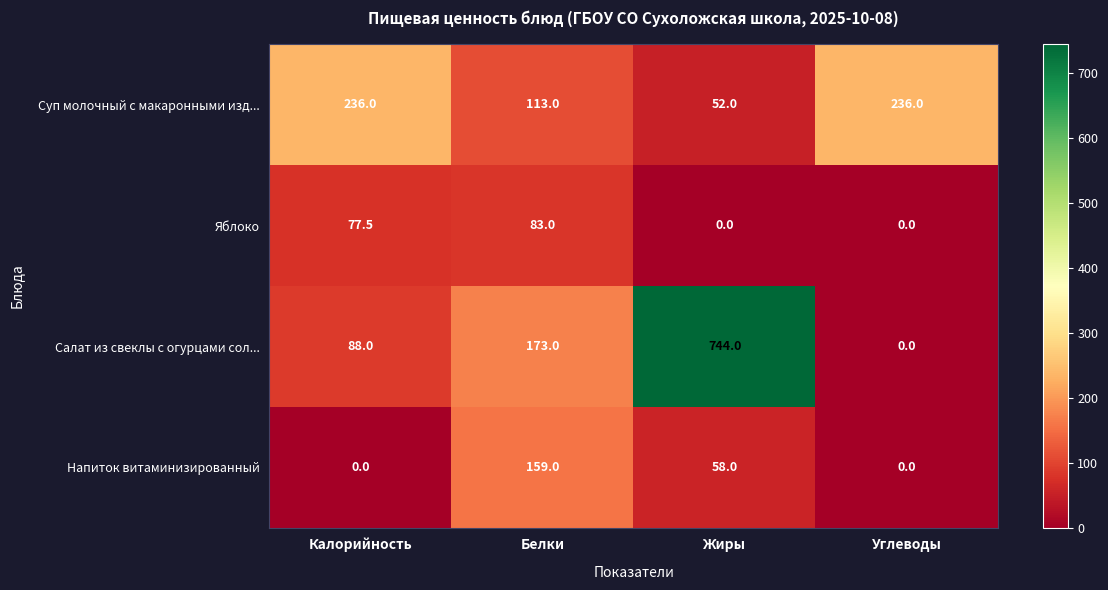

What is the total value across all series at Калорийность?

401.5